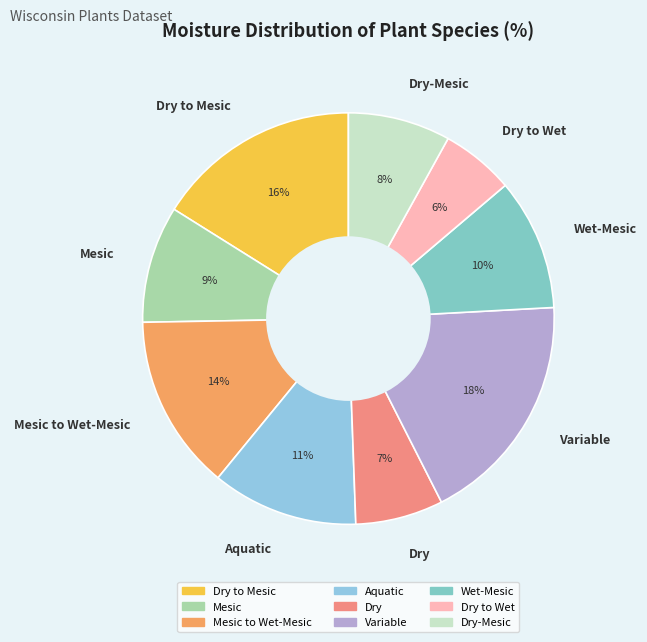

Which slice is the largest?

Variable